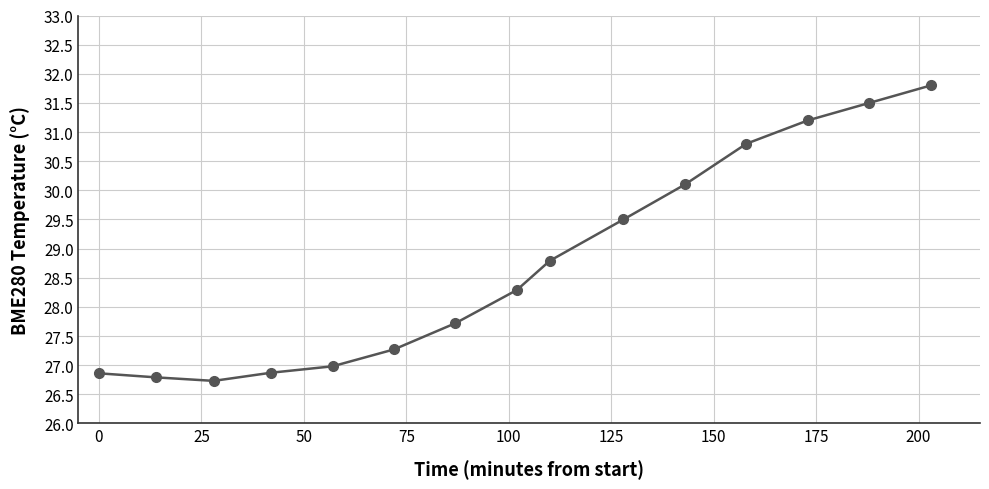

How many interior local valleys (lower than both neighbors) does the data have?

1